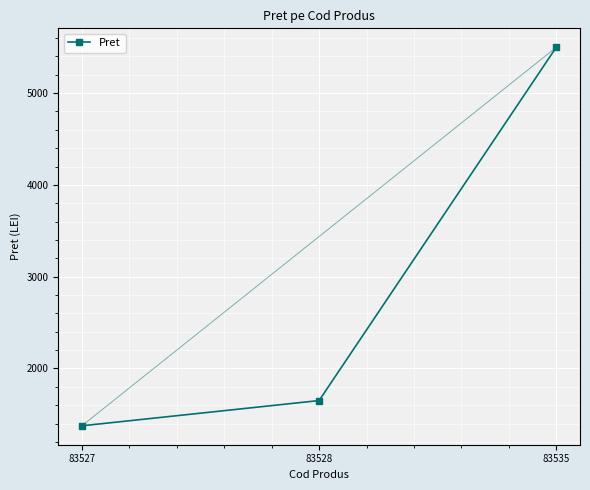

List the labels in order of value, smallest first.

83527, 83528, 83535